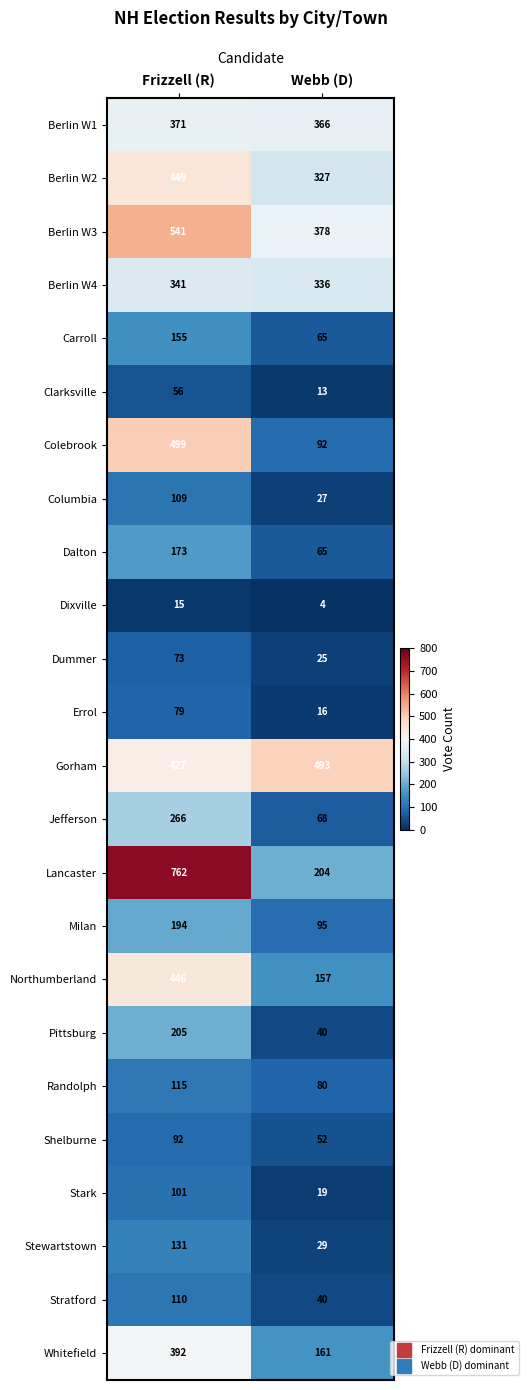

What is the minimum value shown in the chart?

4